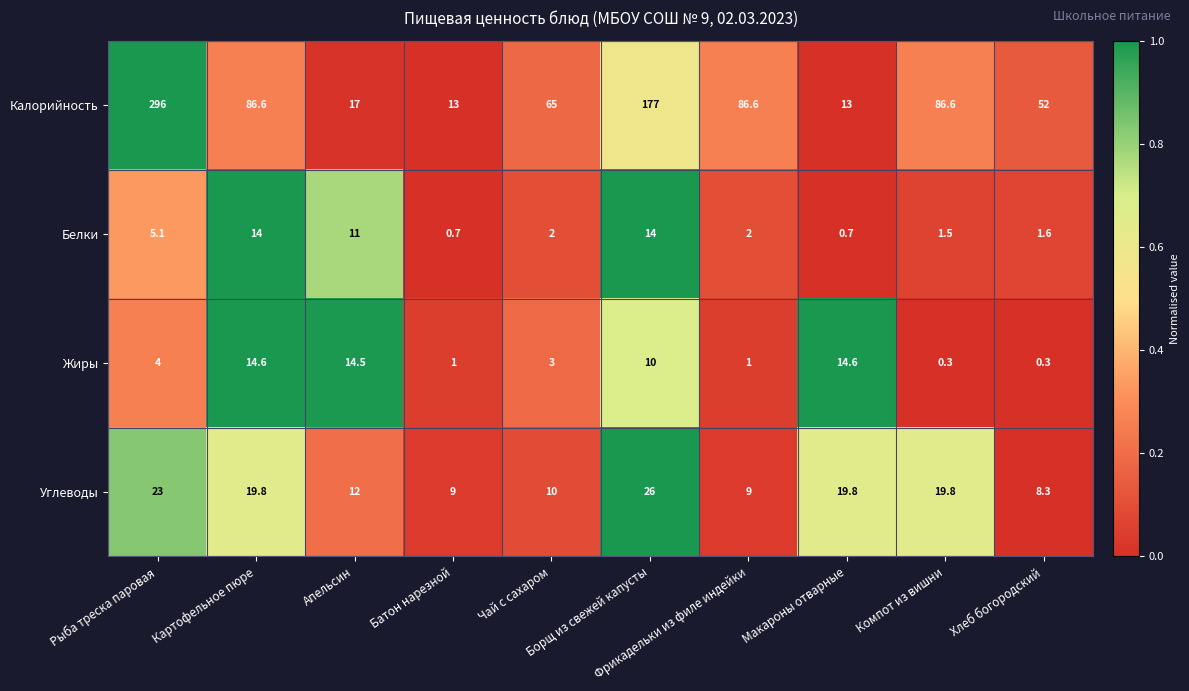

List the series in order of their peak value, lowest first.

Белки, Жиры, Углеводы, Калорийность